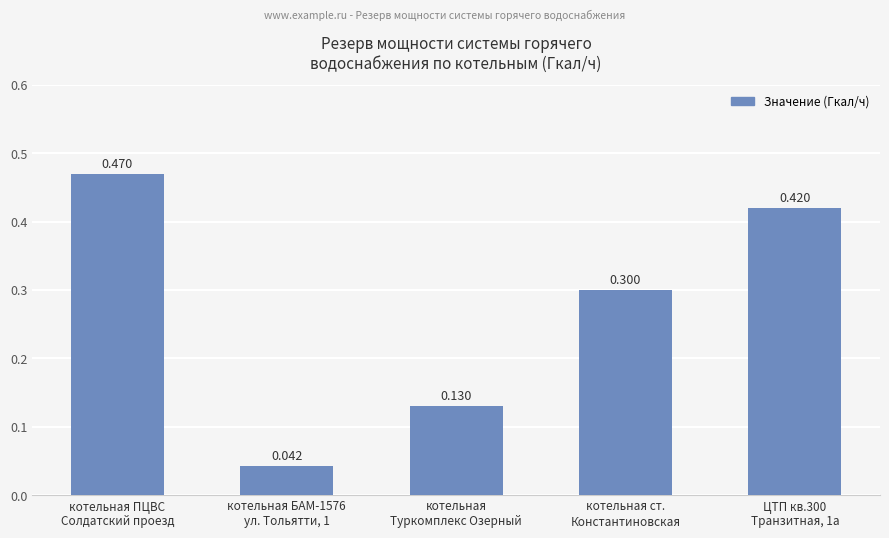

List the labels in order of value, largest first.

котельная ПЦВС
Солдатский проезд, ЦТП кв.300
Транзитная, 1а, котельная ст.
Константиновская, котельная
Туркомплекс Озерный, котельная БАМ-1576
ул. Тольятти, 1